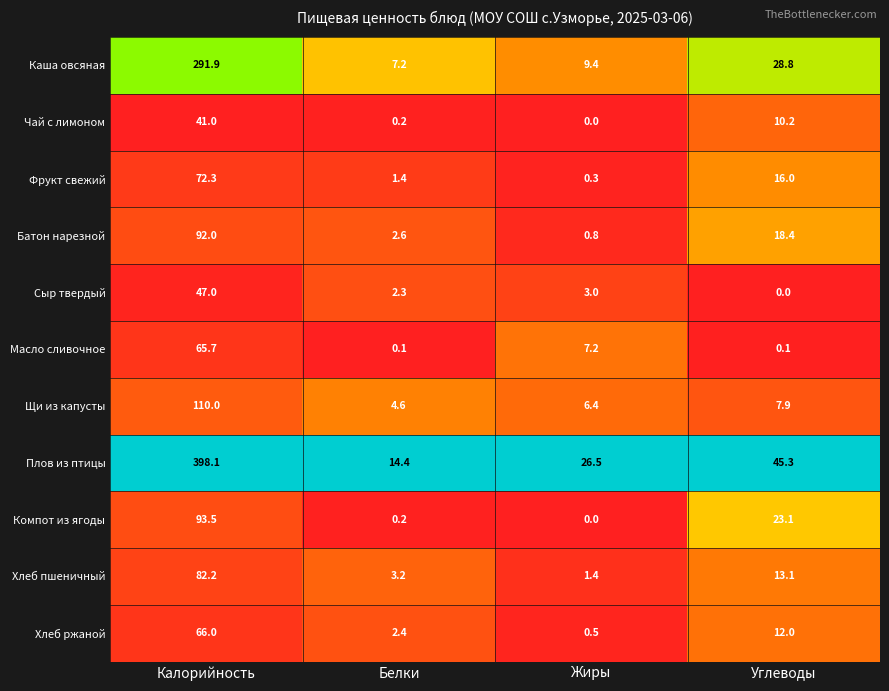

Count the number of categories in the chart.

4